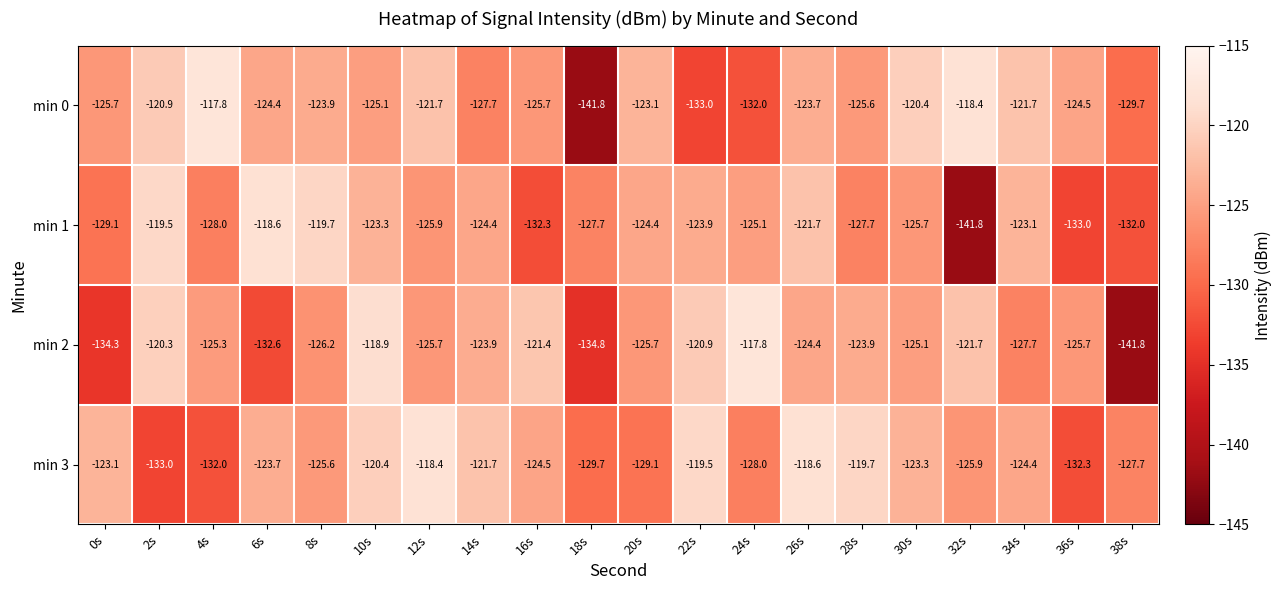

True or false: min 1 has a value of -213.8 at 26s.

False